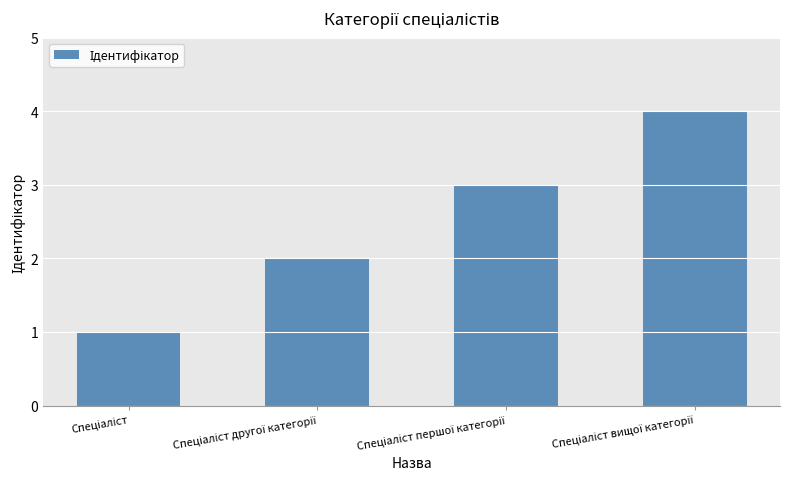

Does the chart contain any negative values?

No